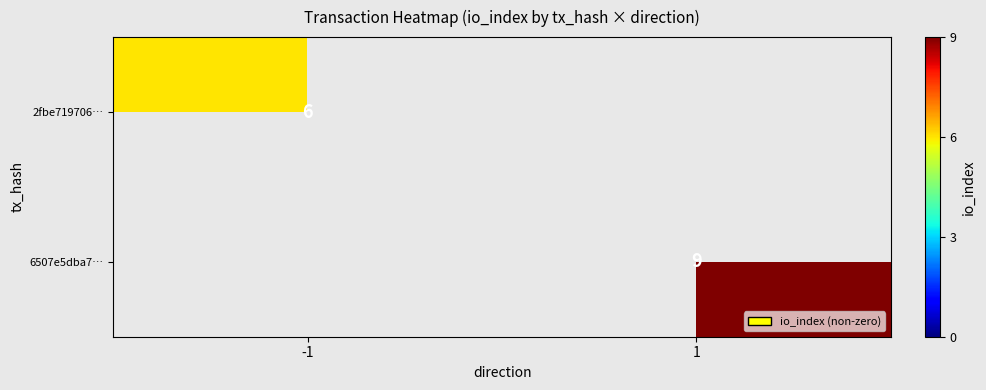

Is it true that 6507e5dba7… equals 12 at 1?

False